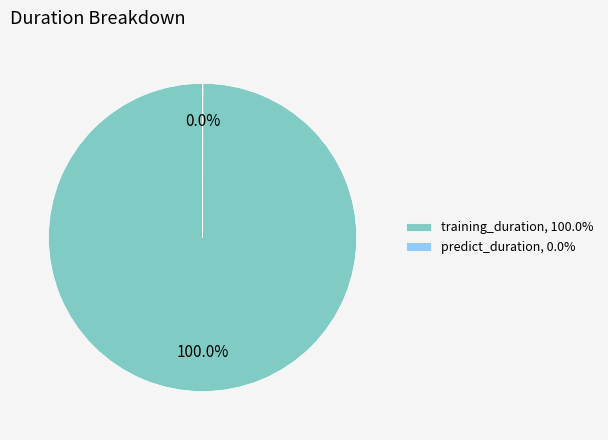

Is there a majority slice in this chart?

Yes